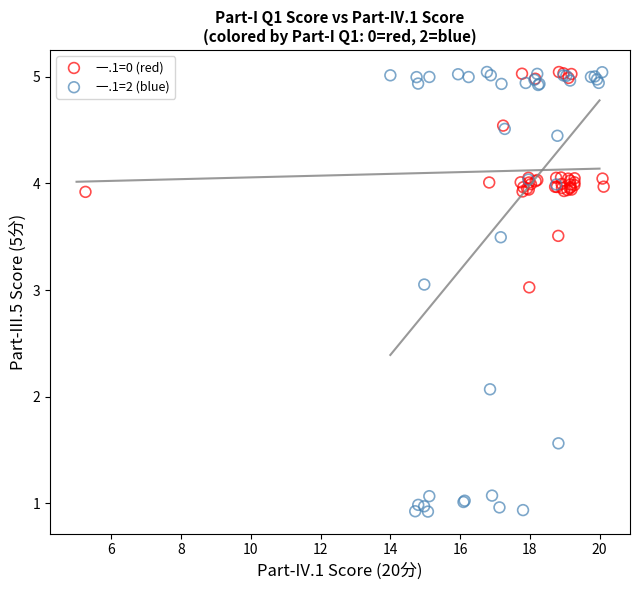

Which series contains the lowest Y value?

一.1=2 (blue)